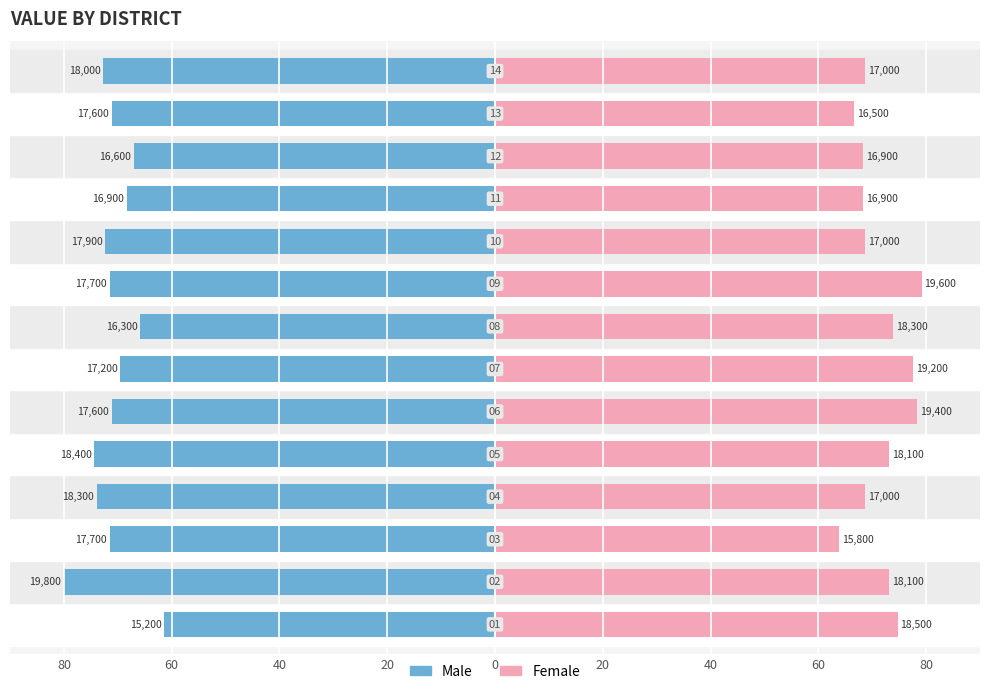

Reading right to left, extract all data points from this chart.

Male: -72.7	-71.1	-67.1	-68.3	-72.3	-71.5	-65.9	-69.5	-71.1	-74.3	-73.9	-71.5	-80.0	-61.4
Female: 68.7	66.7	68.3	68.3	68.7	79.2	73.9	77.6	78.4	73.1	68.7	63.8	73.1	74.7